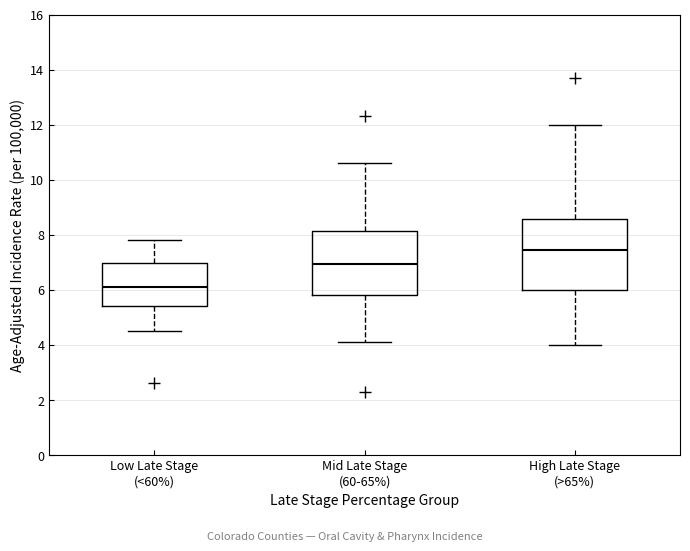

Comparing the boxes themselves (not the whiskers), which one is the tallest?

High Late Stage (>65%)